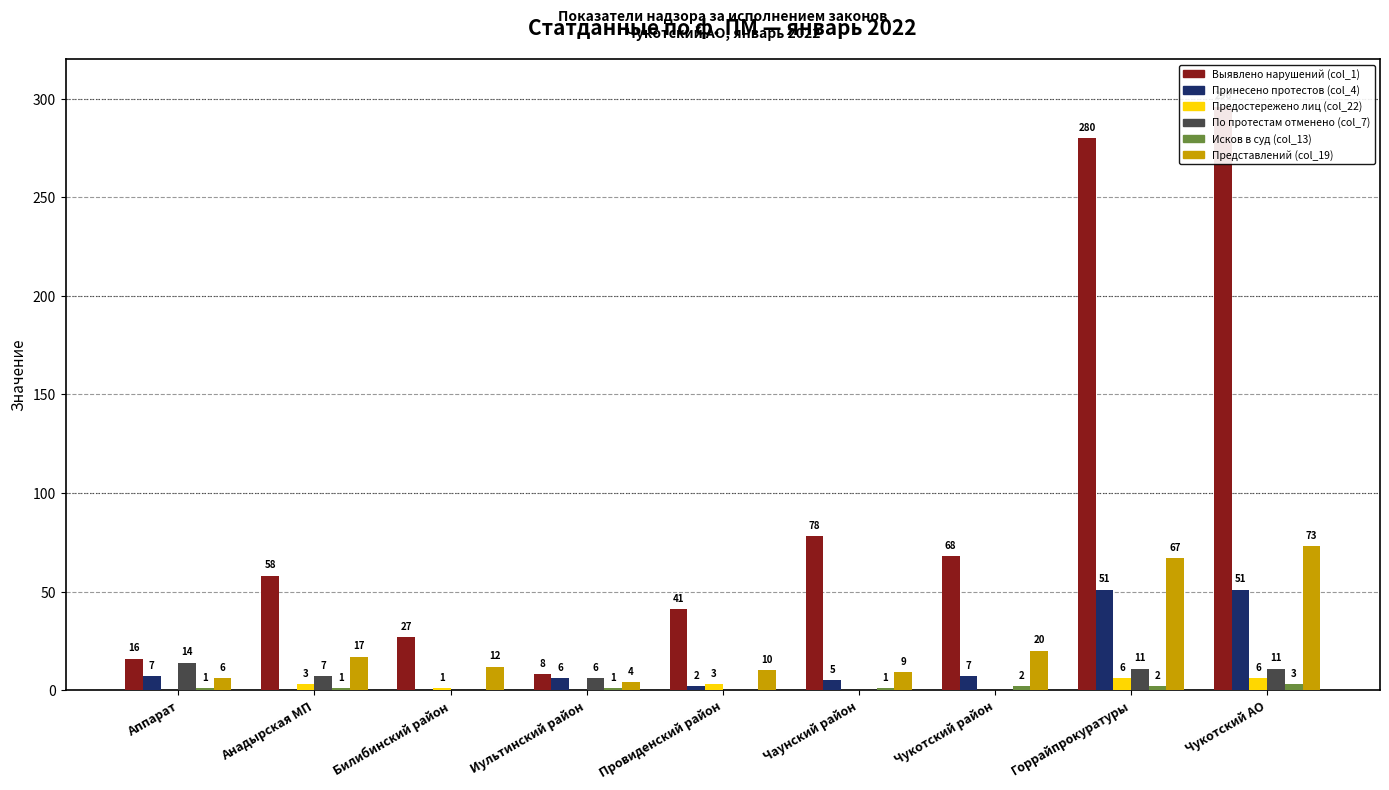

Count the number of data series in this chart.

6